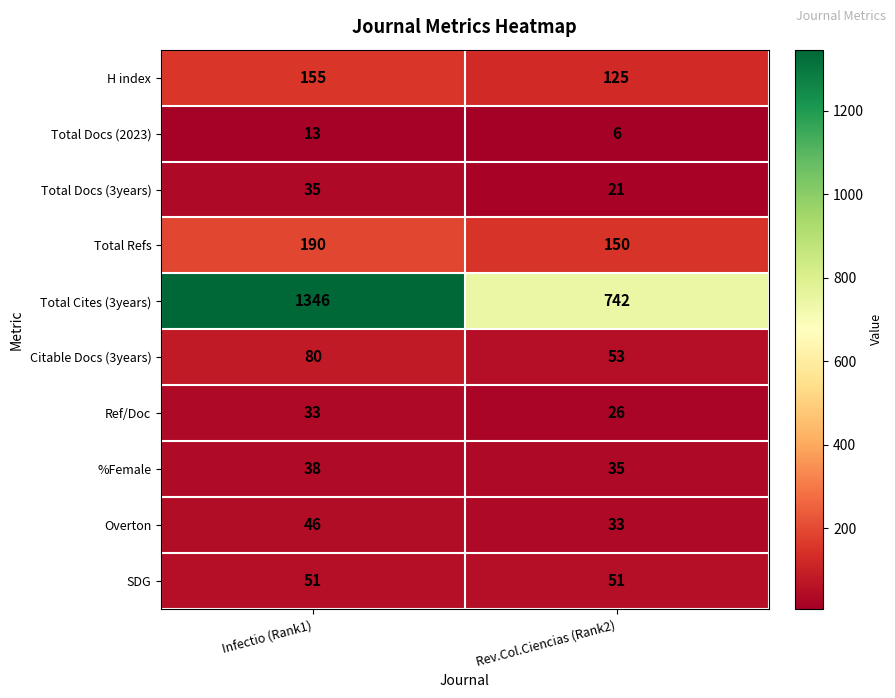

The value of Total Refs at Infectio (Rank1) is 190. True or false?

True